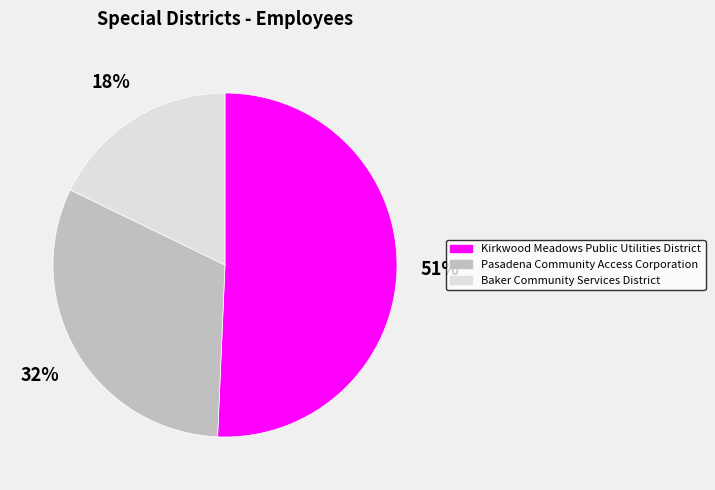

To the nearest percent, what portion does Baker Community Services District represent?

18%